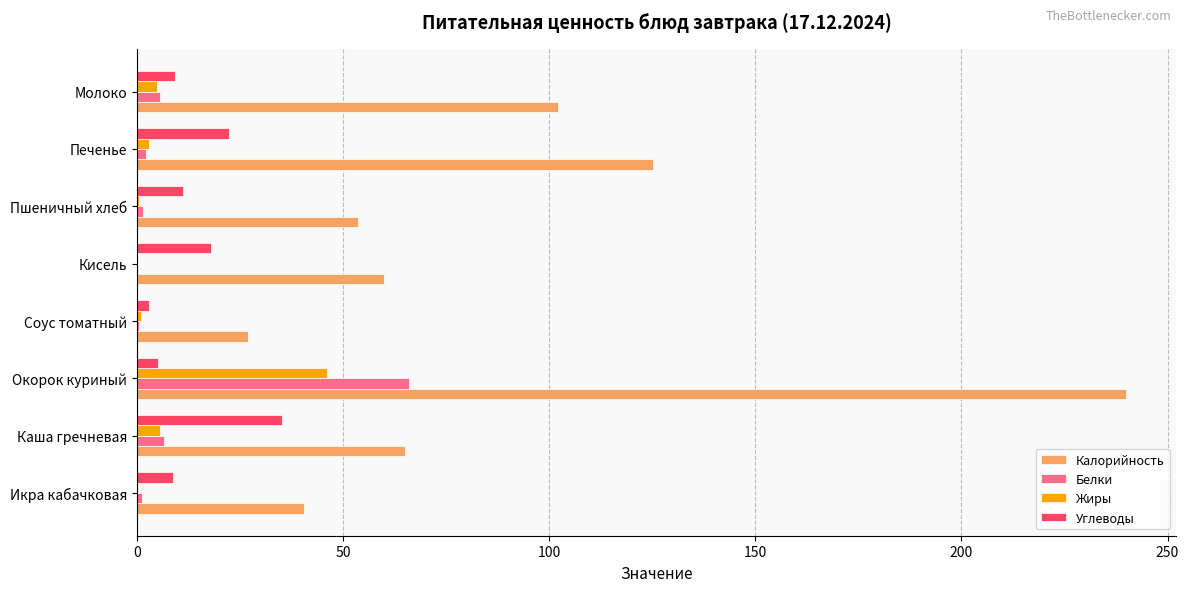

What is the highest value of the Углеводы series?

35.1